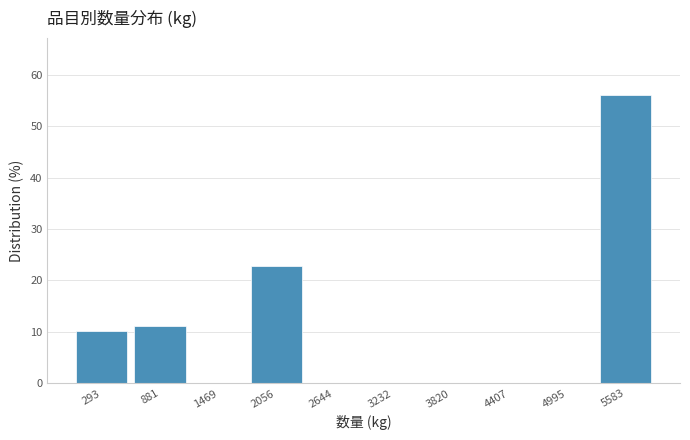

Reading left to right, list every bar in this chart as the range it spans on the x-axis followed by its height. Neither the bar edges nor the heights are printed on the chart, so give them approximately, as read against the axes.

0 to 600: 10
600 to 1200: 11
1200 to 1800: 0
1800 to 2400: 23
2400 to 2900: 0
2900 to 3500: 0
3500 to 4100: 0
4100 to 4700: 0
4700 to 5300: 0
5300 to 5900: 56